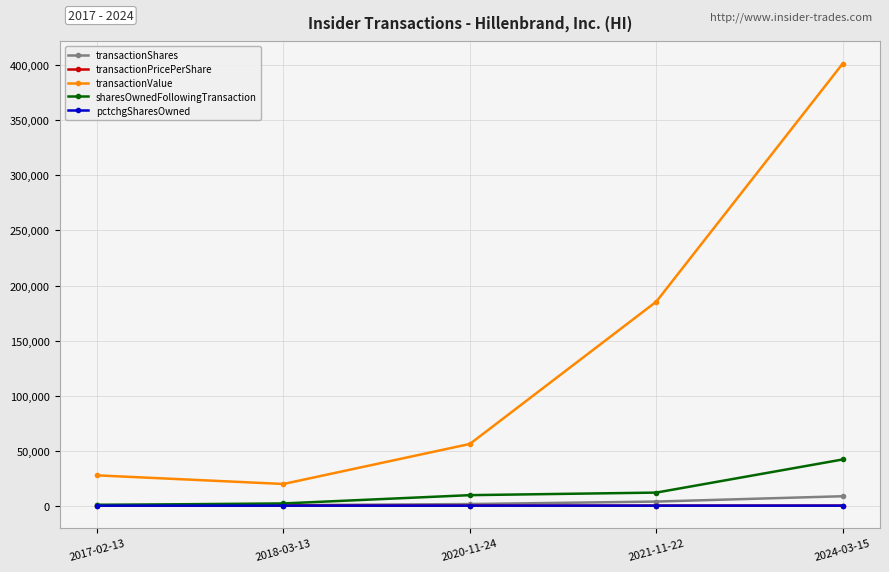

True or false: pctchgSharesOwned and transactionValue cross at least once.

False